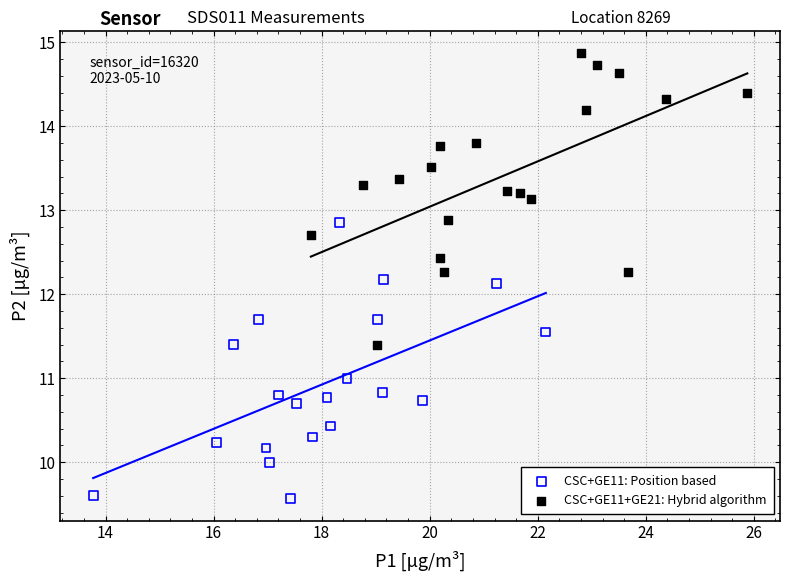

Which series reaches the minimum Y coordinate?

CSC+GE11: Position based